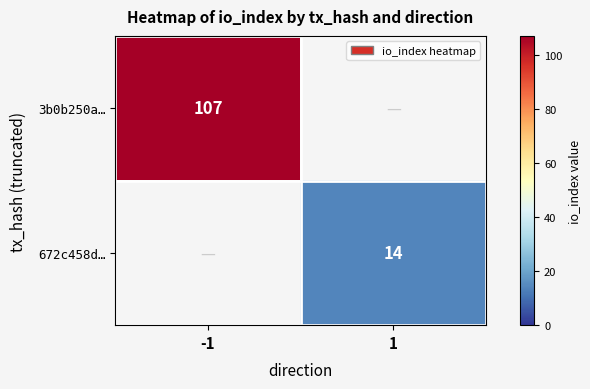

Is the value of 3b0b250a… at -1 greater than the value of 672c458d… at 1?

Yes